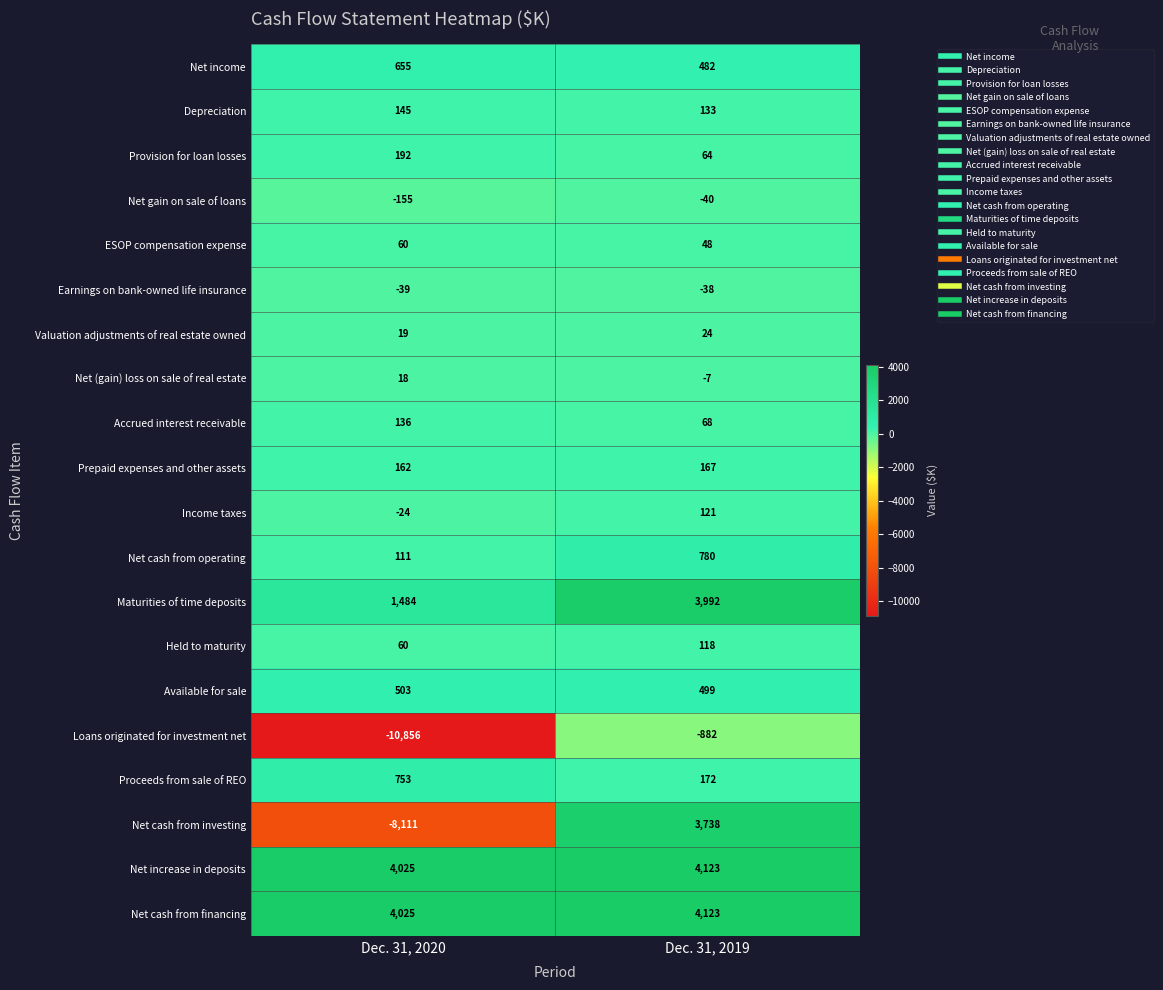

Where is Net cash from investing nearest to the value -2186?

Dec. 31, 2019